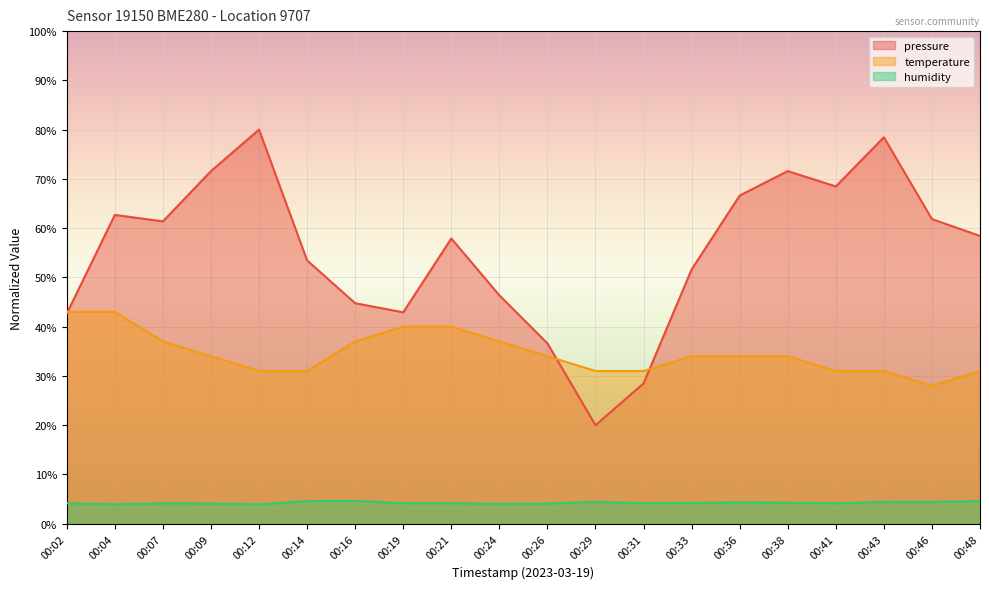

What is the highest value of the pressure series?

80.0